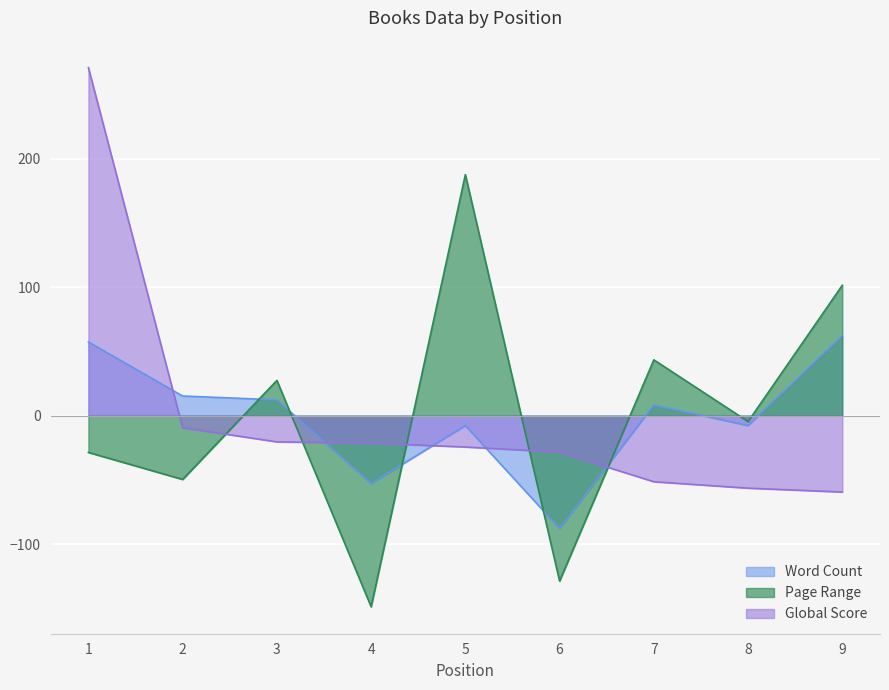

At how many categories does at least one series exceed 35?

4